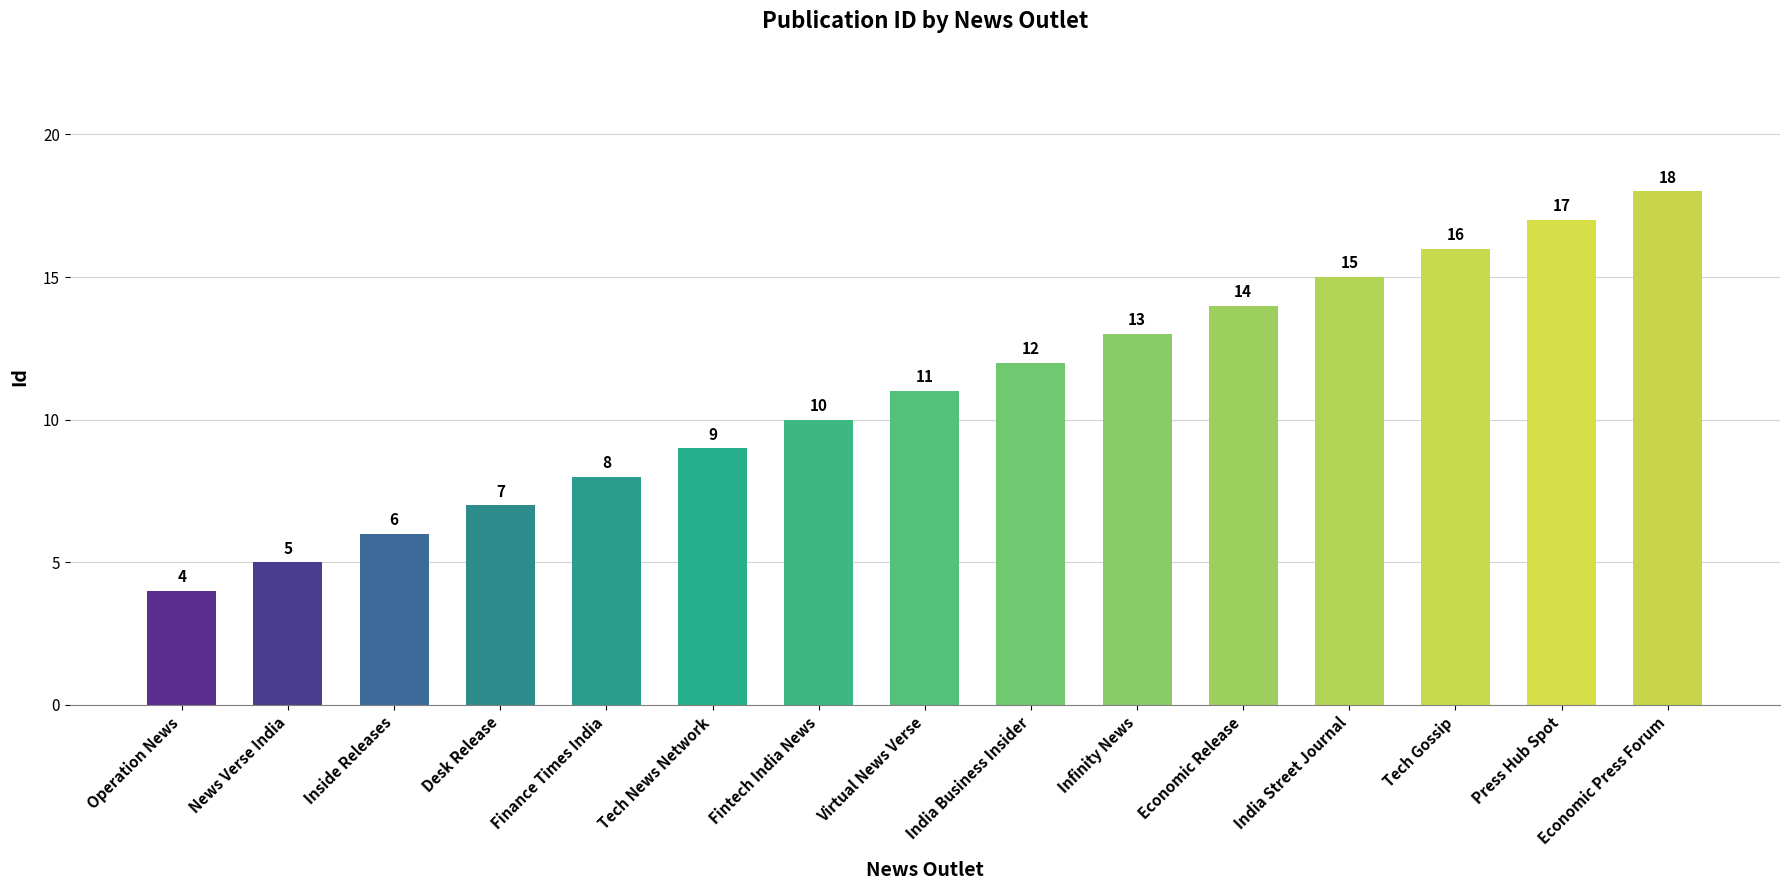

At which label is the value closest to 11?

Virtual News Verse